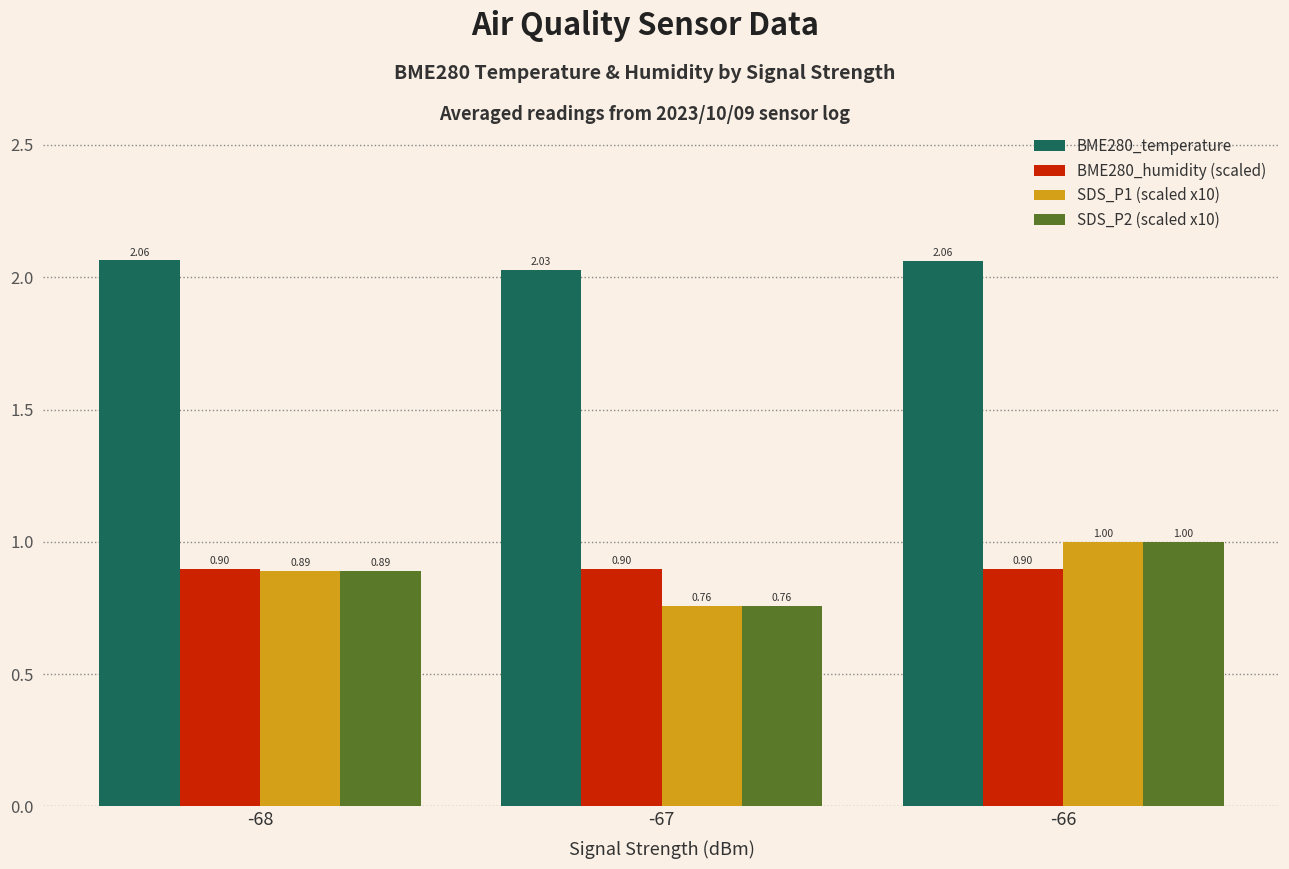

List the labels in order of SDS_P2 (scaled x10) value, largest first.

-66, -68, -67